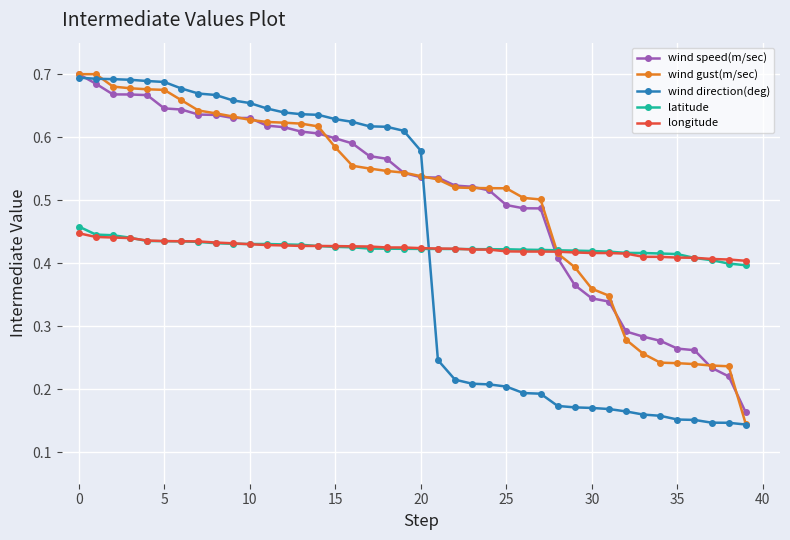

How many lines are shown in the chart?

5